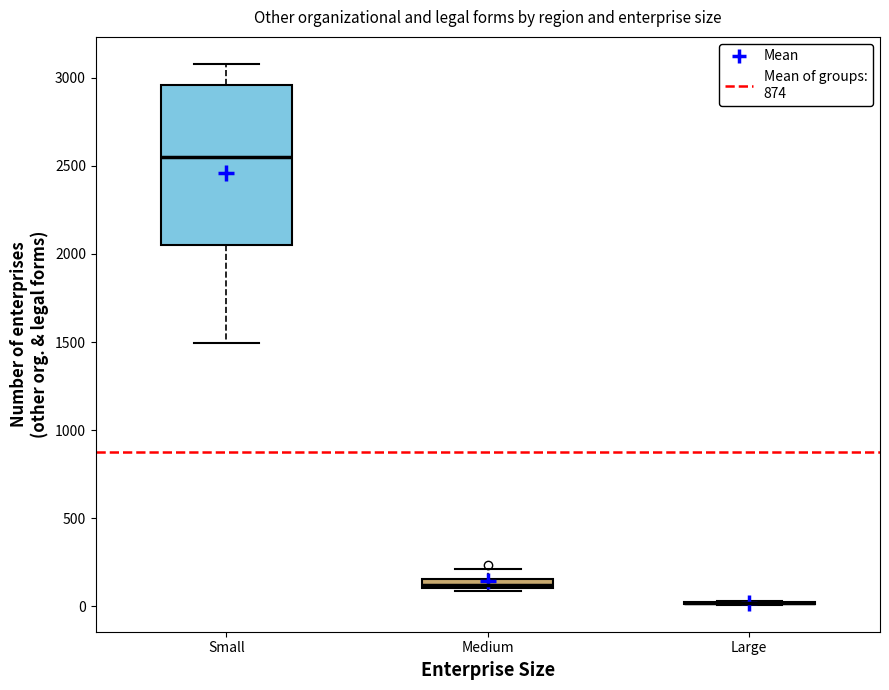

Comparing the boxes themselves (not the whiskers), which one is the tallest?

Small